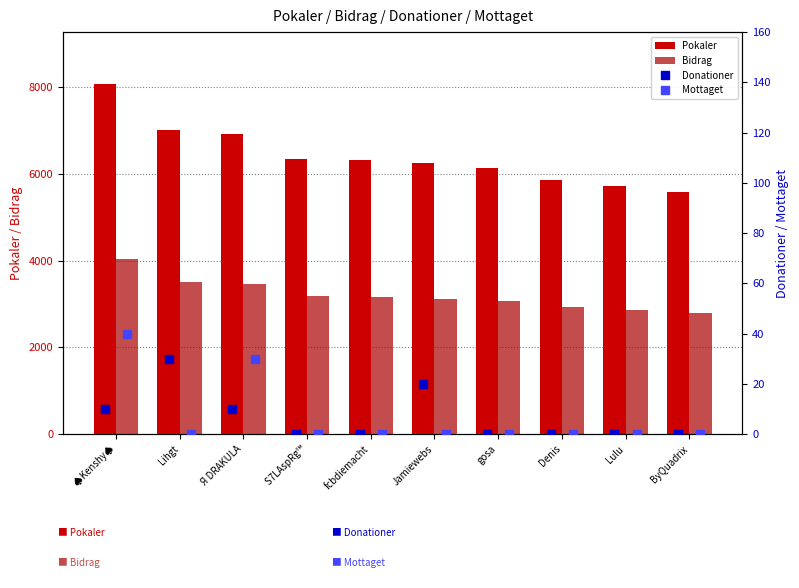

Which series has the widest spread of values?

Pokaler